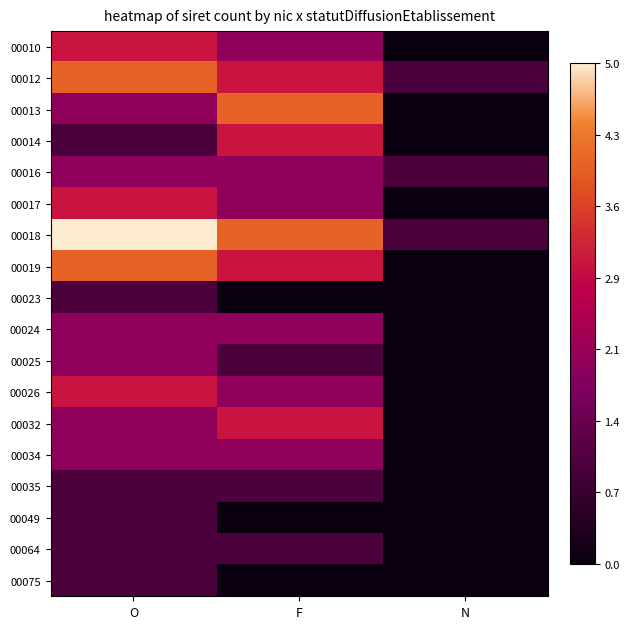

Rank the series by their maximum value, from lowest to highest.

00023, 00035, 00049, 00064, 00075, 00016, 00024, 00025, 00034, 00010, 00014, 00017, 00026, 00032, 00012, 00013, 00019, 00018